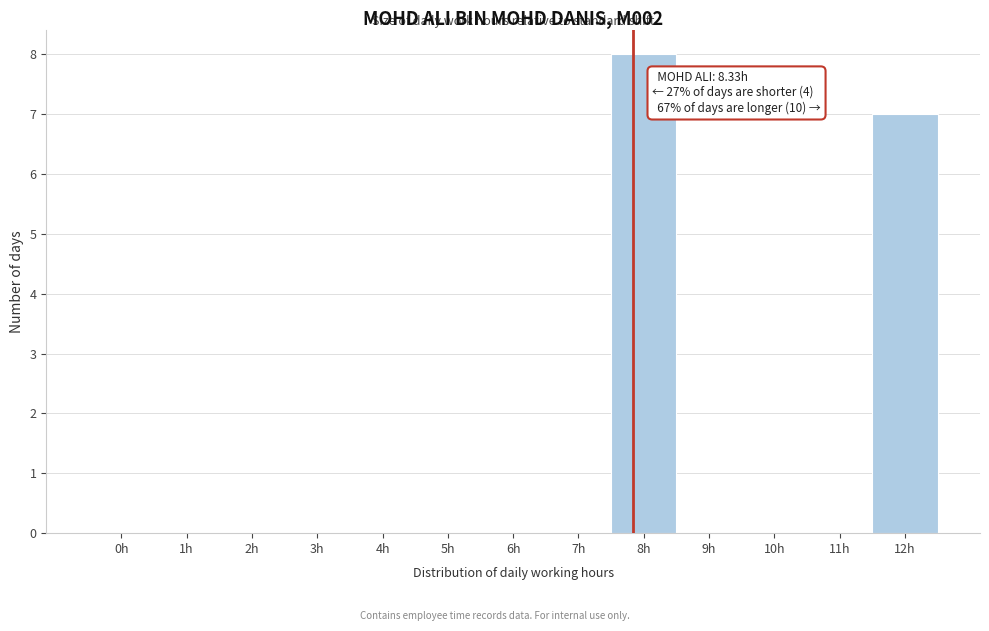

At which label is the value closest to 4?

12h